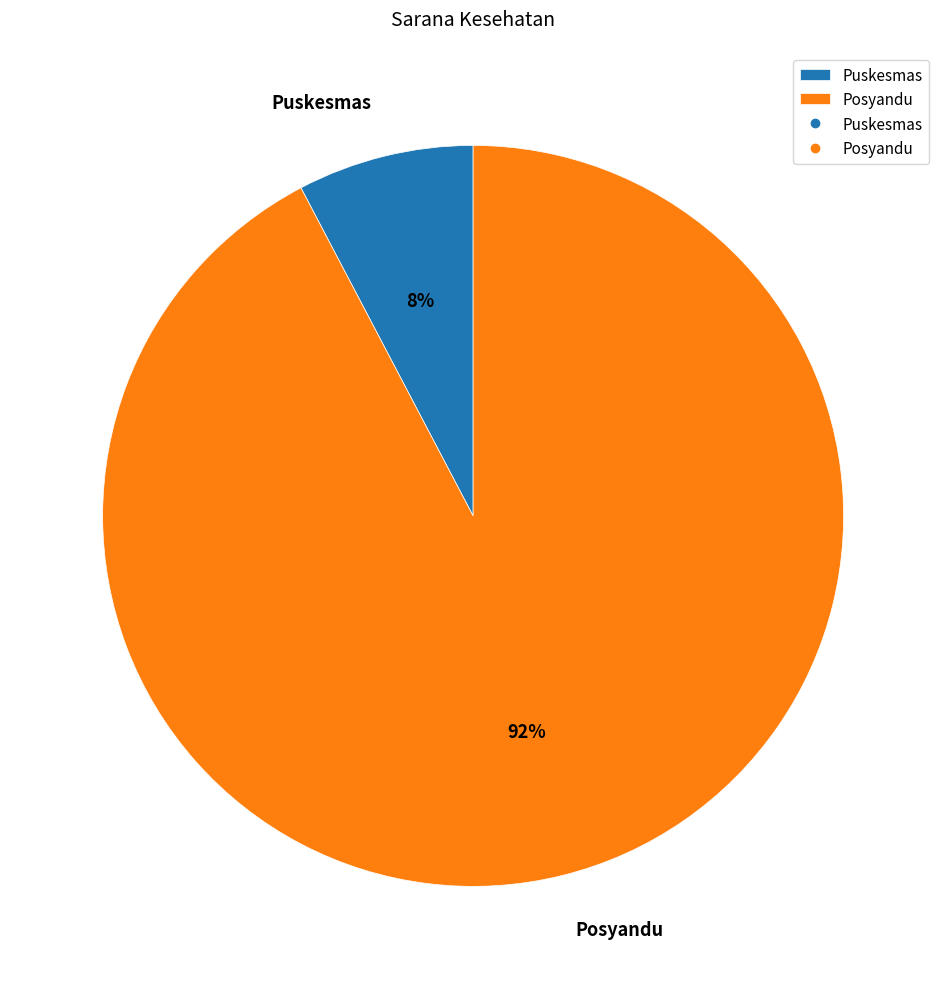

Is it true that Puskesmas is 13% of the pie?

False